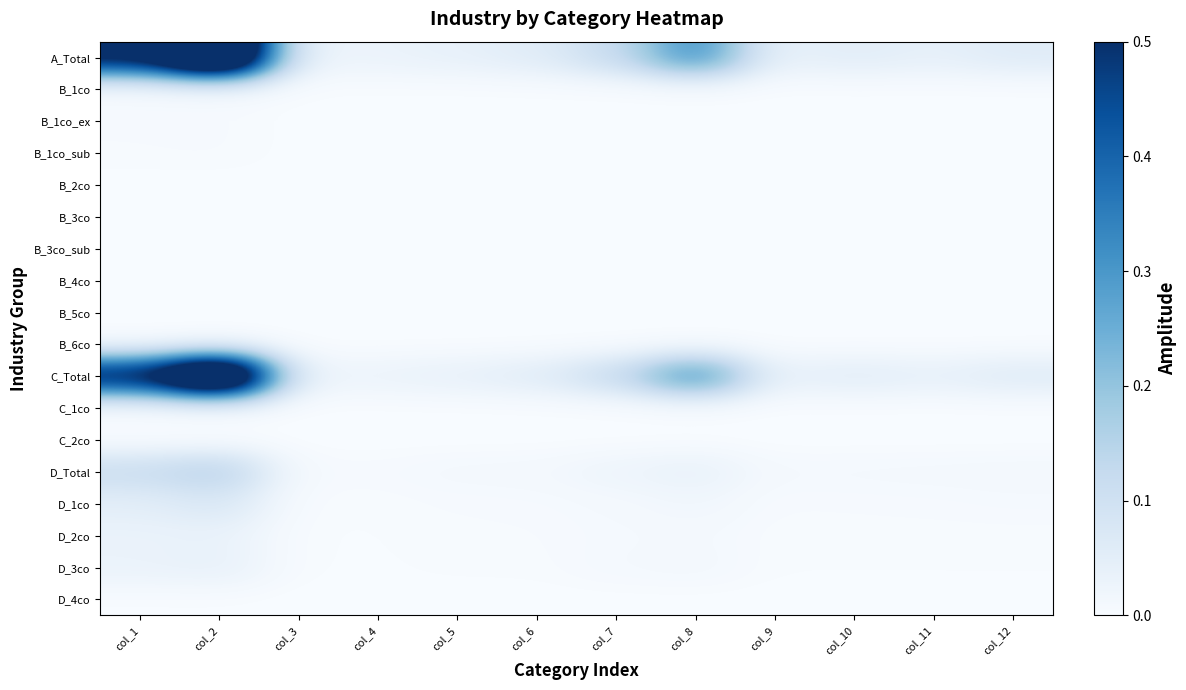

How many categories are shown in the chart?

12